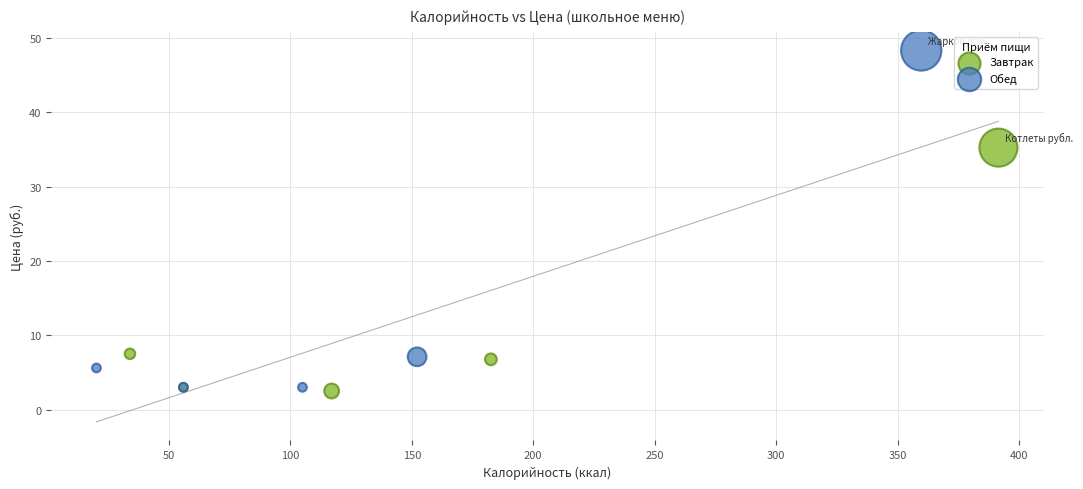

Which series reaches the maximum Y coordinate?

Обед